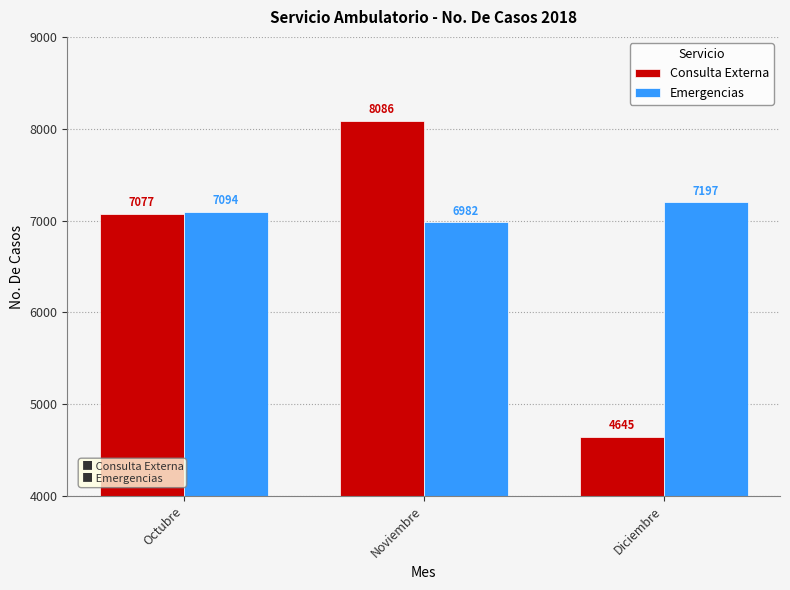

The Emergencias series shows 6982 at Noviembre. True or false?

True